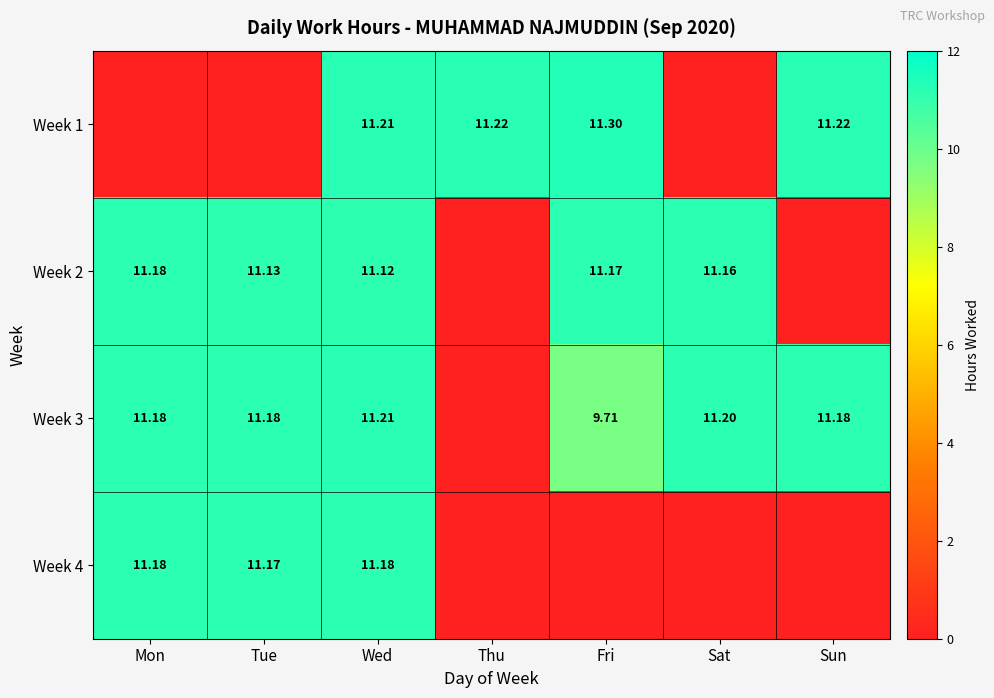

Between Sat and Tue, which is larger?

Sat